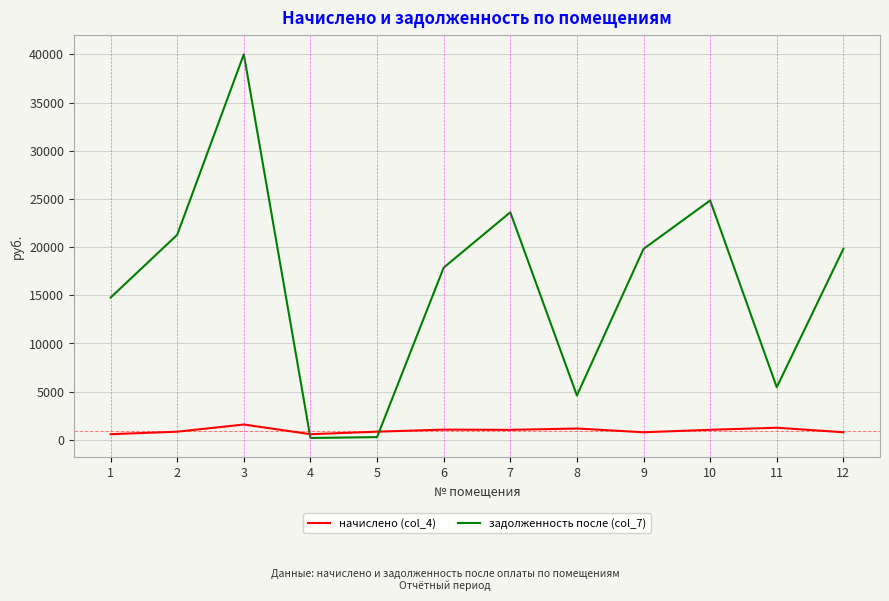

The value of задолженность после (col_7) at 1 is 21207.5. True or false?

False